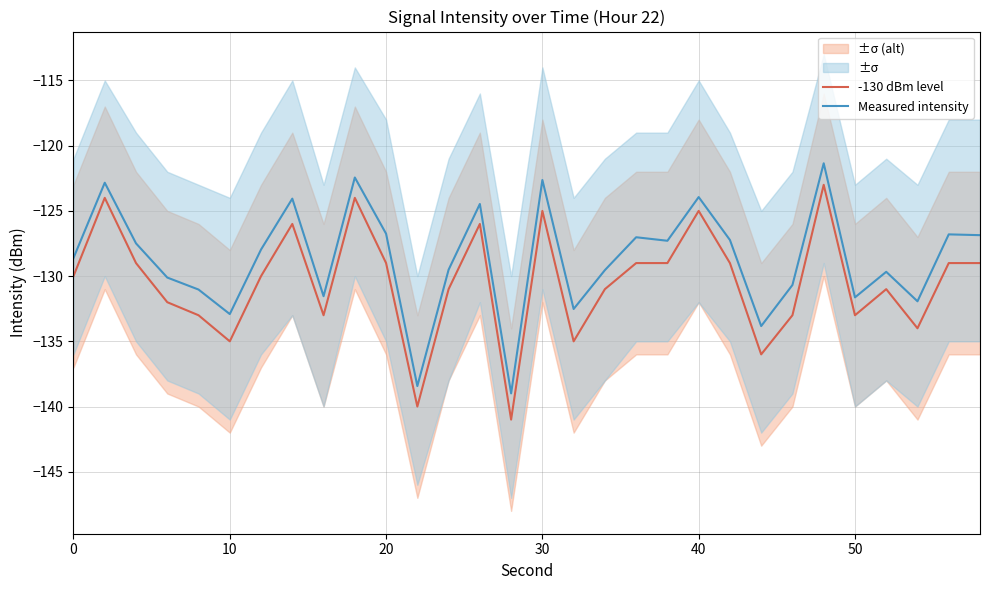

What is the minimum value for -130 dBm level?

-141.0